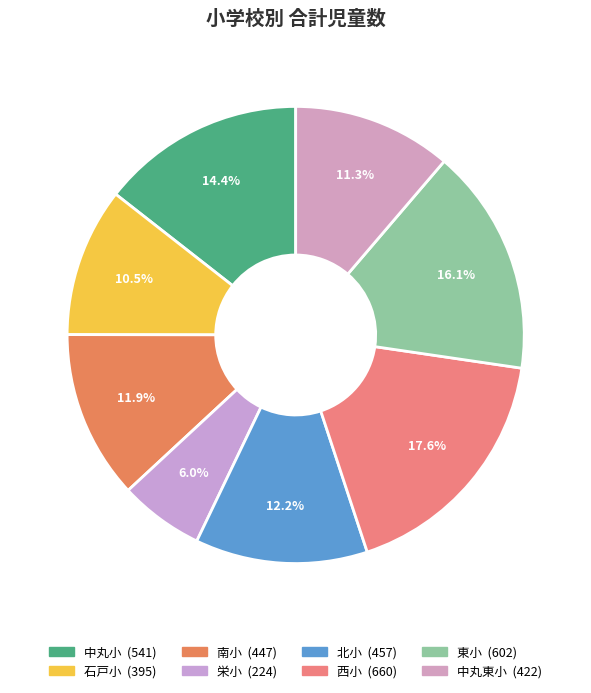

Rank the categories by value from lowest to highest.

栄小, 石戸小, 中丸東小, 南小, 北小, 中丸小, 東小, 西小